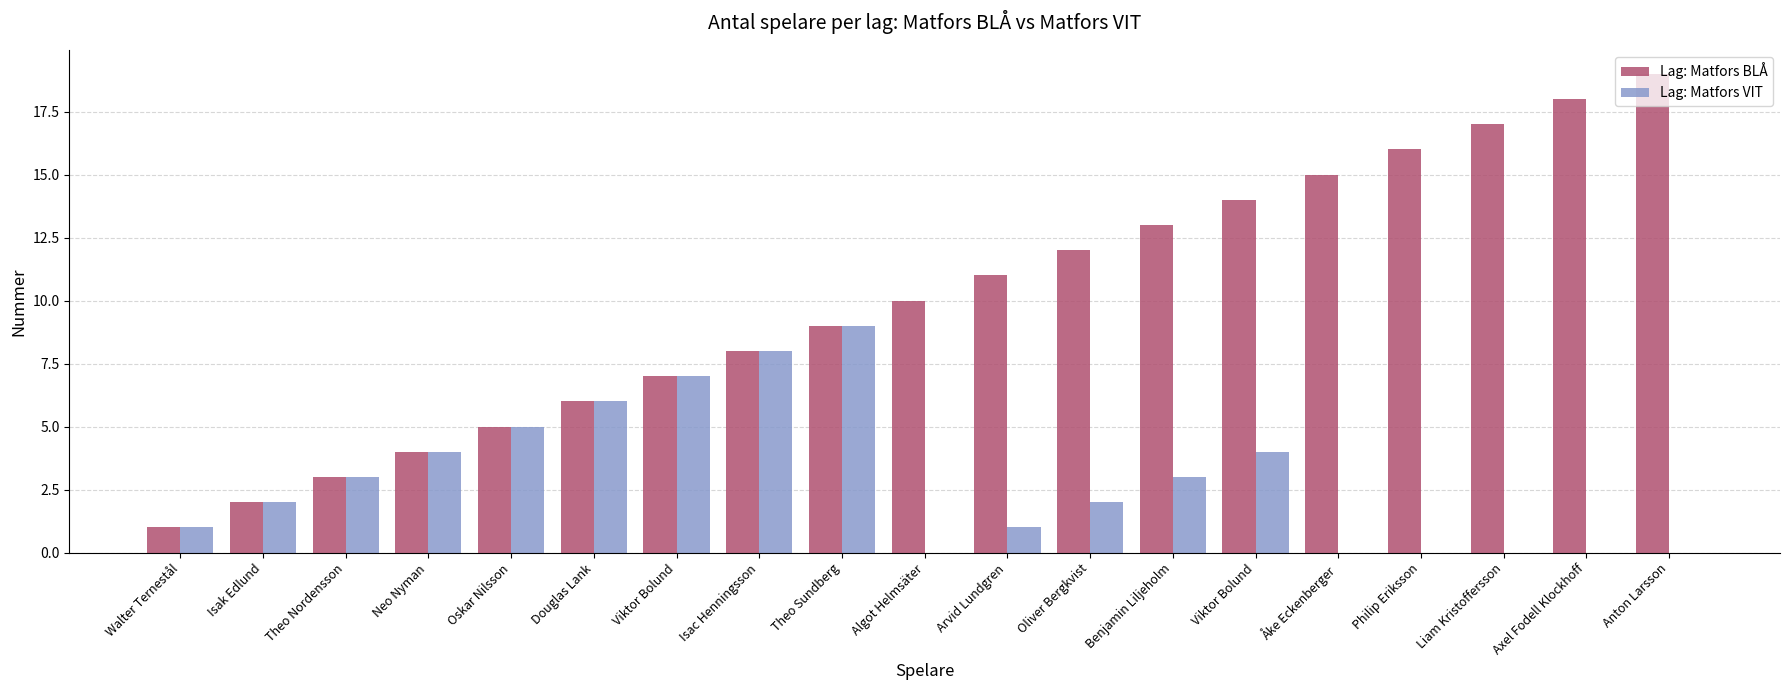

At how many categories does at least one series exceed 4?

15